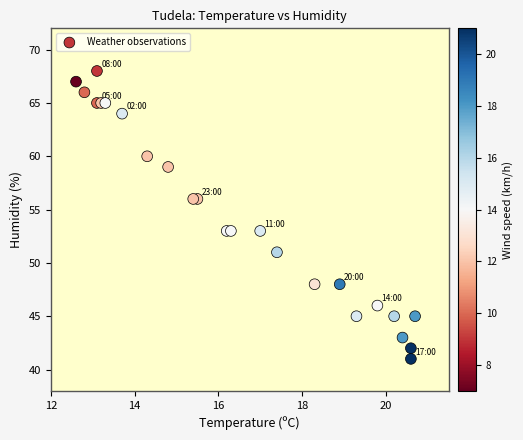

What is the range of Y values (max minus min)?

27